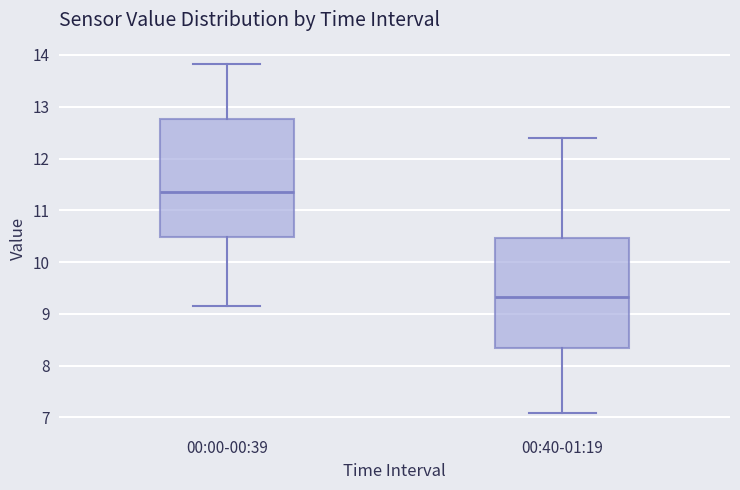

Which box is the tallest, from its lower edge to its upper edge?

00:00-00:39